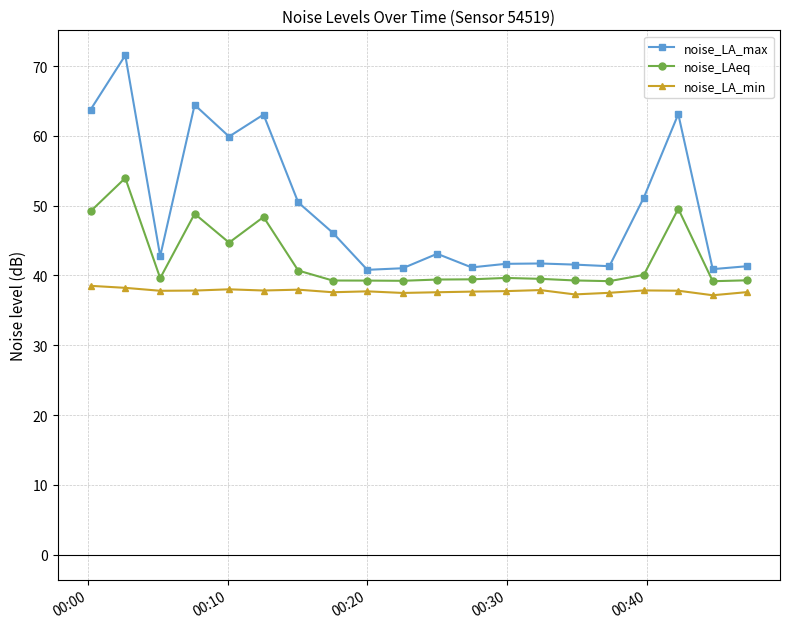

True or false: noise_LA_max has more than 0 interior local peaks.

True